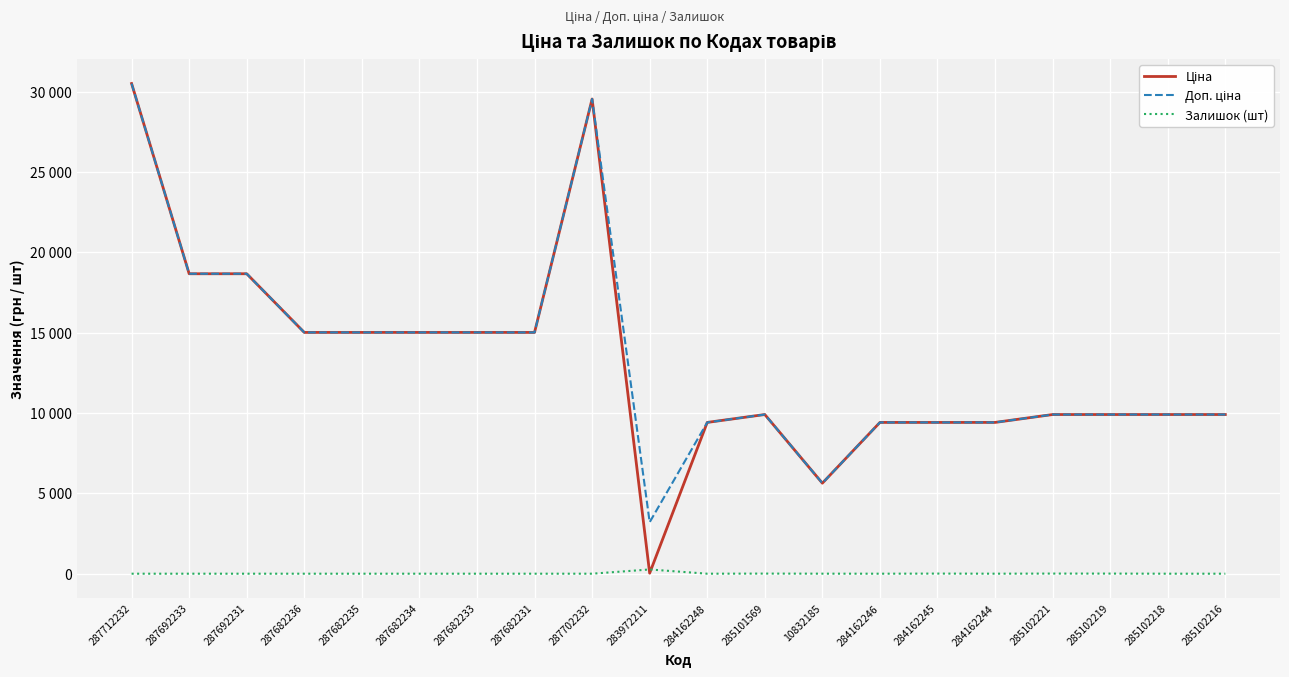

Reading right to left, transcribe all the data shown in this chart.

Ціна: 285102216=9908.5	285102218=9908.5	285102219=9908.5	285102221=9908.5	284162244=9416.9	284162245=9416.9	284162246=9416.9	10832185=5636.0	285101569=9908.5	284162248=9416.9	283972211=32.0	287702232=29548.9	287682231=15019.2	287682233=15019.2	287682234=15019.2	287682235=15019.2	287682236=15019.2	287692231=18671.5	287692233=18671.5	287712232=30512.3
Доп. ціна: 285102216=9908.5	285102218=9908.5	285102219=9908.5	285102221=9908.5	284162244=9416.9	284162245=9416.9	284162246=9416.9	10832185=5636.0	285101569=9908.5	284162248=9416.9	283972211=3205.0	287702232=29548.9	287682231=15019.2	287682233=15019.2	287682234=15019.2	287682235=15019.2	287682236=15019.2	287692231=18671.5	287692233=18671.5	287712232=30512.3
Залишок (шт): 285102216=0.0	285102218=0.0	285102219=7.0	285102221=8.0	284162244=1.0	284162245=7.0	284162246=0.0	10832185=2.0	285101569=7.0	284162248=0.0	283972211=264.0	287702232=0.0	287682231=0.0	287682233=0.0	287682234=0.0	287682235=0.0	287682236=0.0	287692231=0.0	287692233=0.0	287712232=0.0